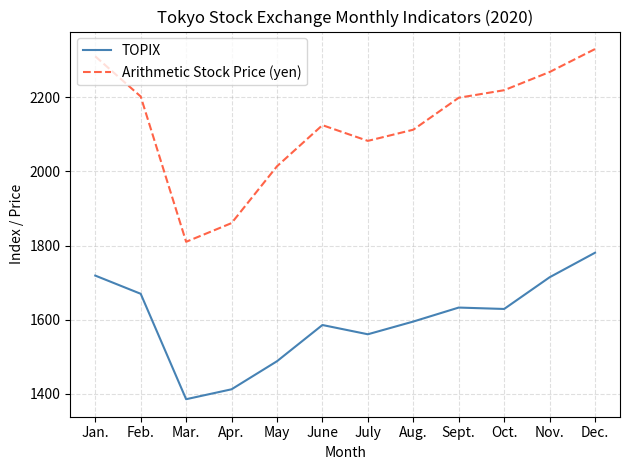

Is the value of Arithmetic Stock Price (yen) at Sept. greater than the value of TOPIX at Nov.?

Yes